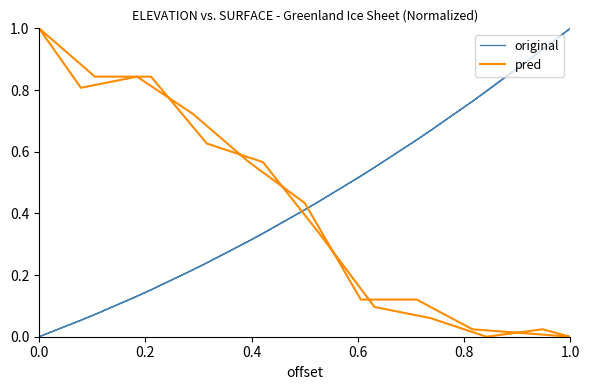

Is the value of pred at 6 greater than the value of original at 10?

No